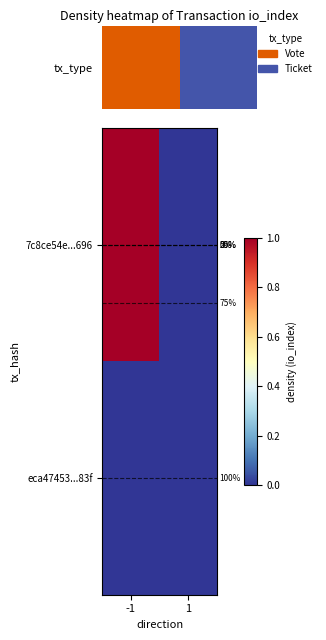

What is the spread (max minus min) of values at -1?

1.0